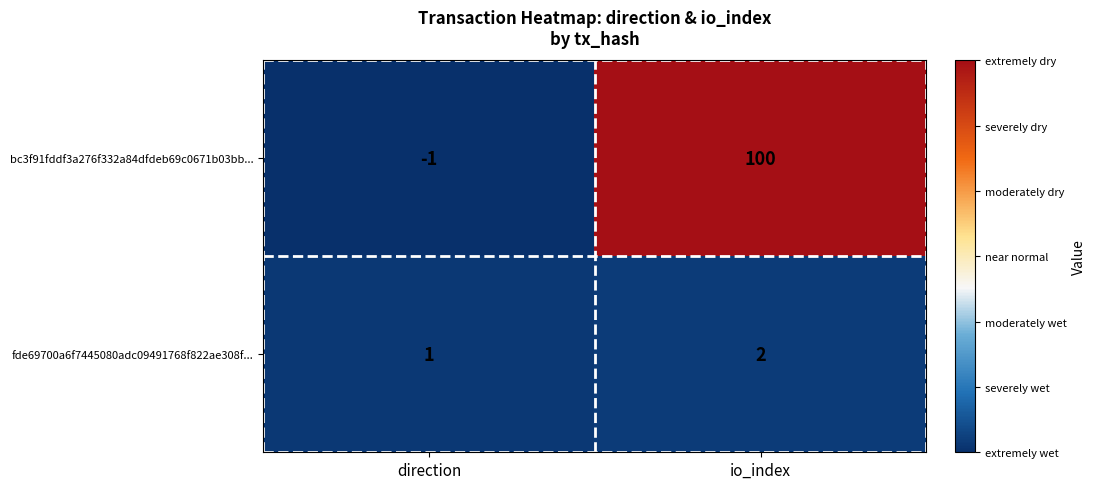

At direction, list the series in order from largest to smallest.

fde69700a6f7445080adc09491768f822ae308f..., bc3f91fddf3a276f332a84dfdeb69c0671b03bb...